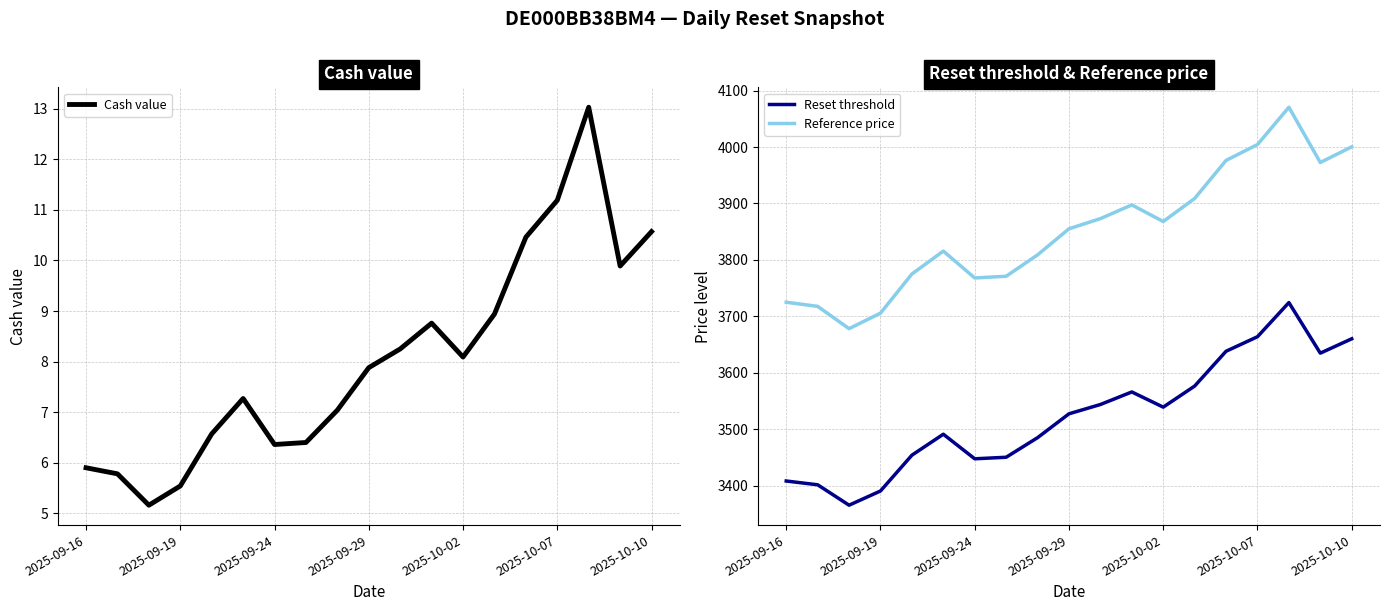

Which series has the largest range (max minus min)?

Reference price